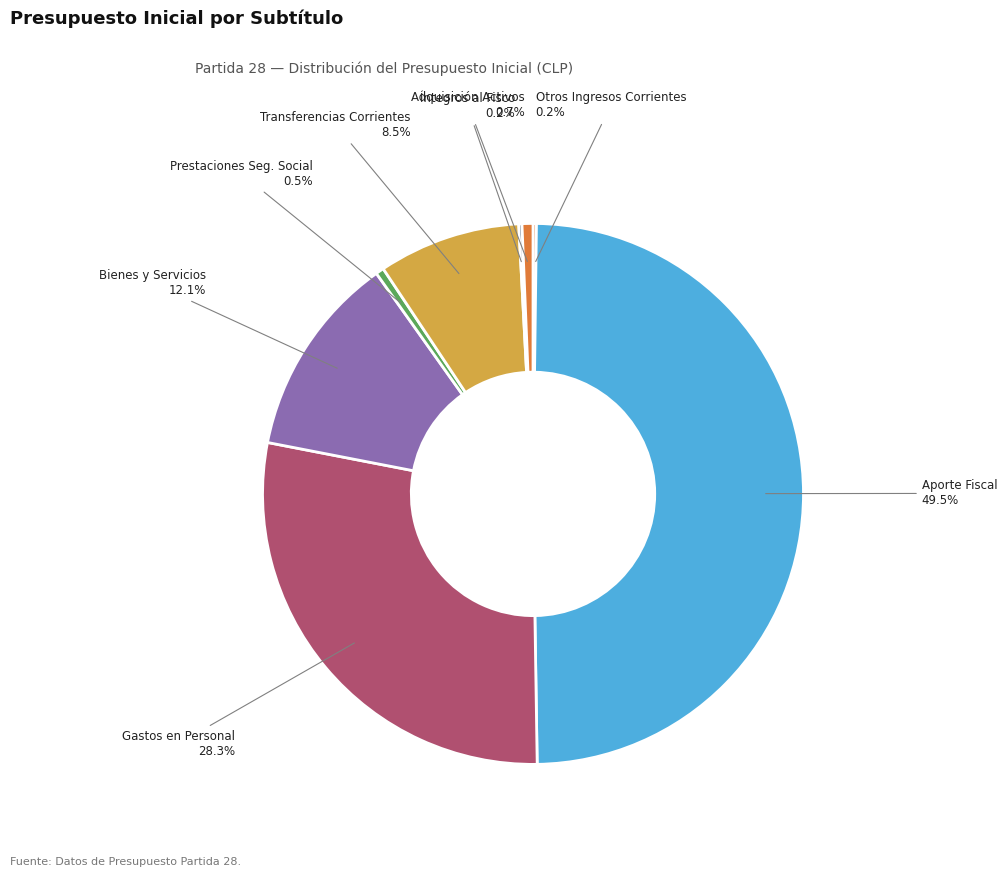

What percentage is NOT represented by Bienes y Servicios?

87.9%